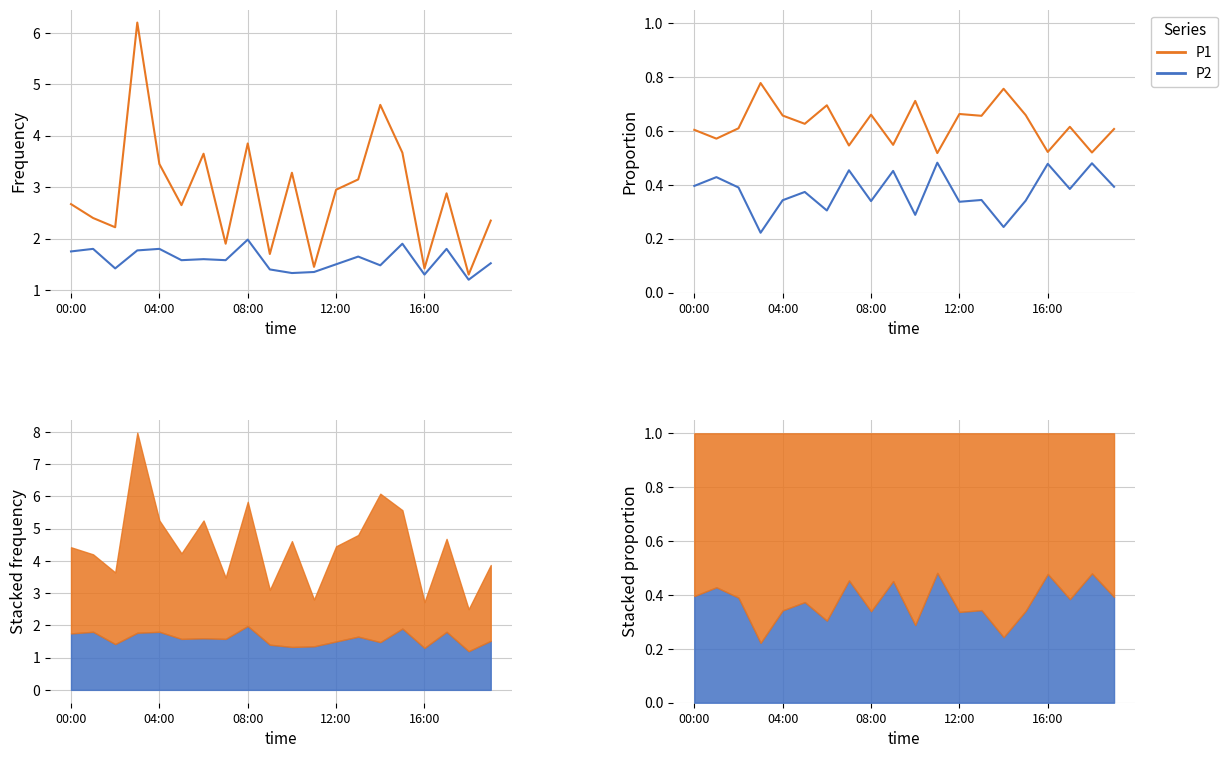

Rank the series by their maximum value, from lowest to highest.

P2, P1